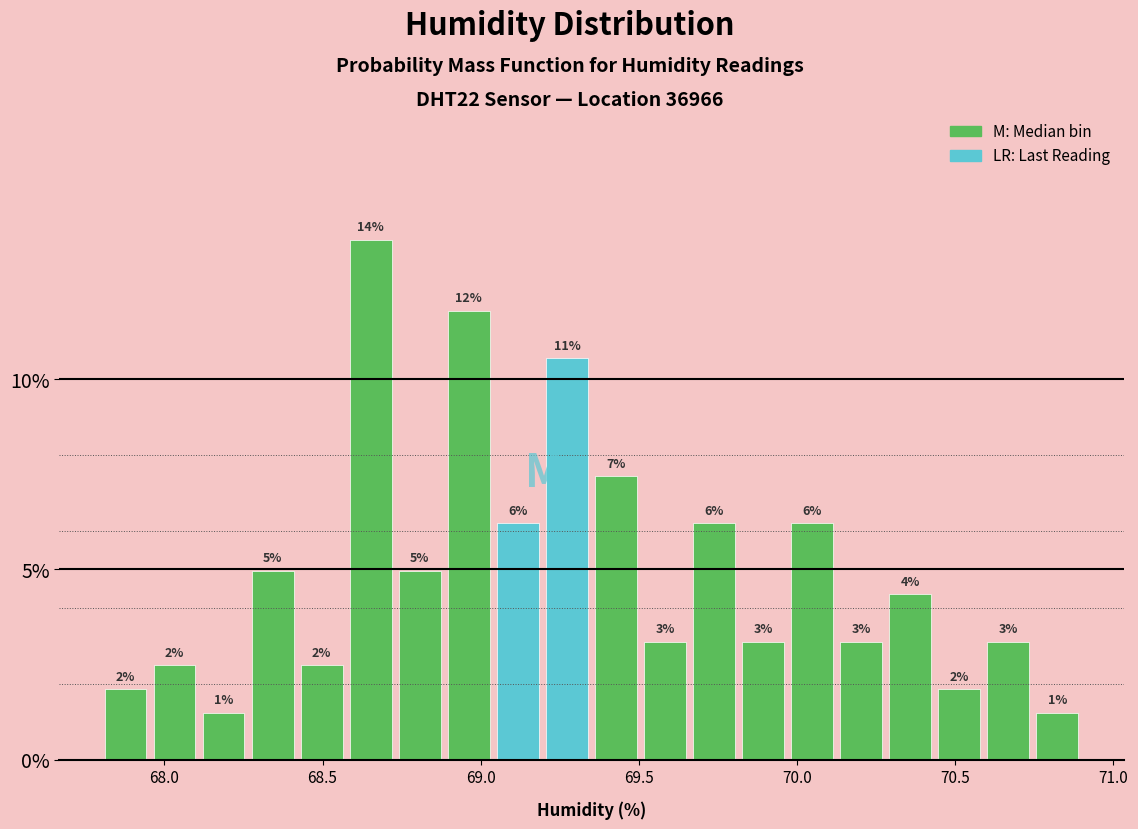

Read against the x-axis, roughly where is the centre of the tallest bar?

68.65